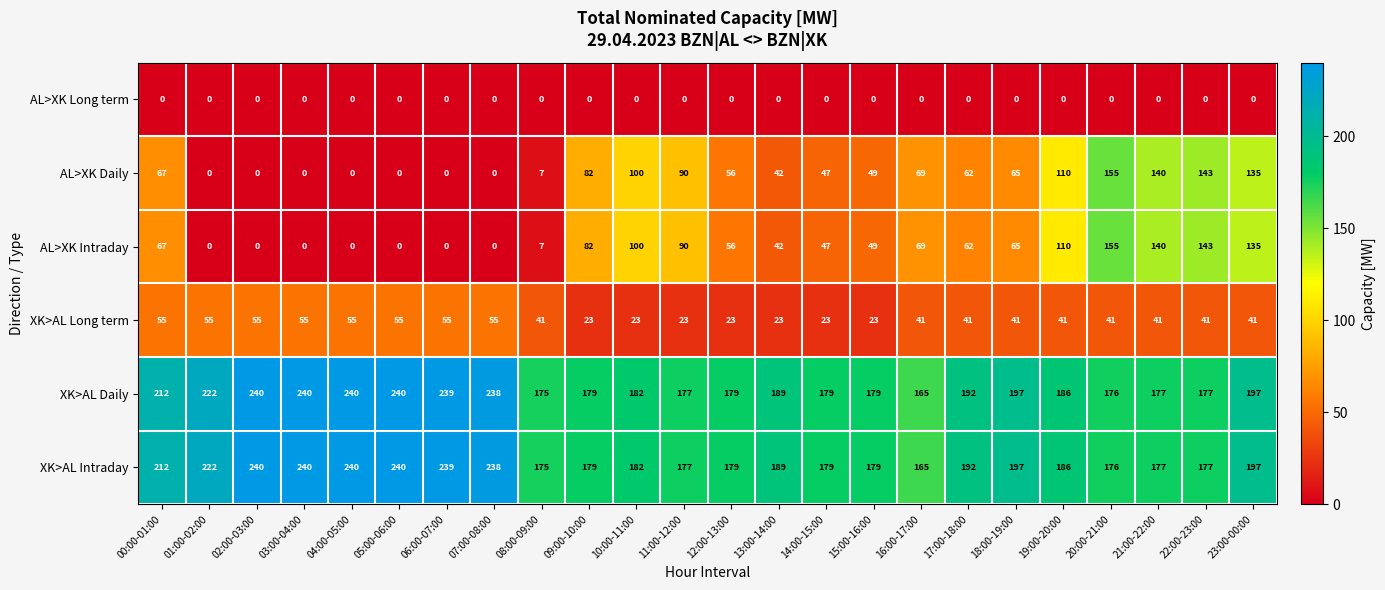

What is the maximum value shown in the chart?

240